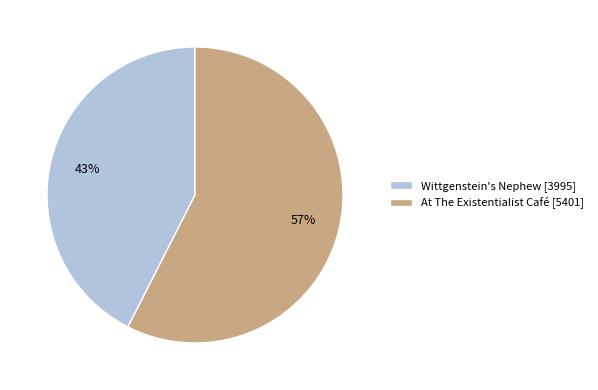

The Wittgenstein's Nephew slice represents 43% of the pie. True or false?

True